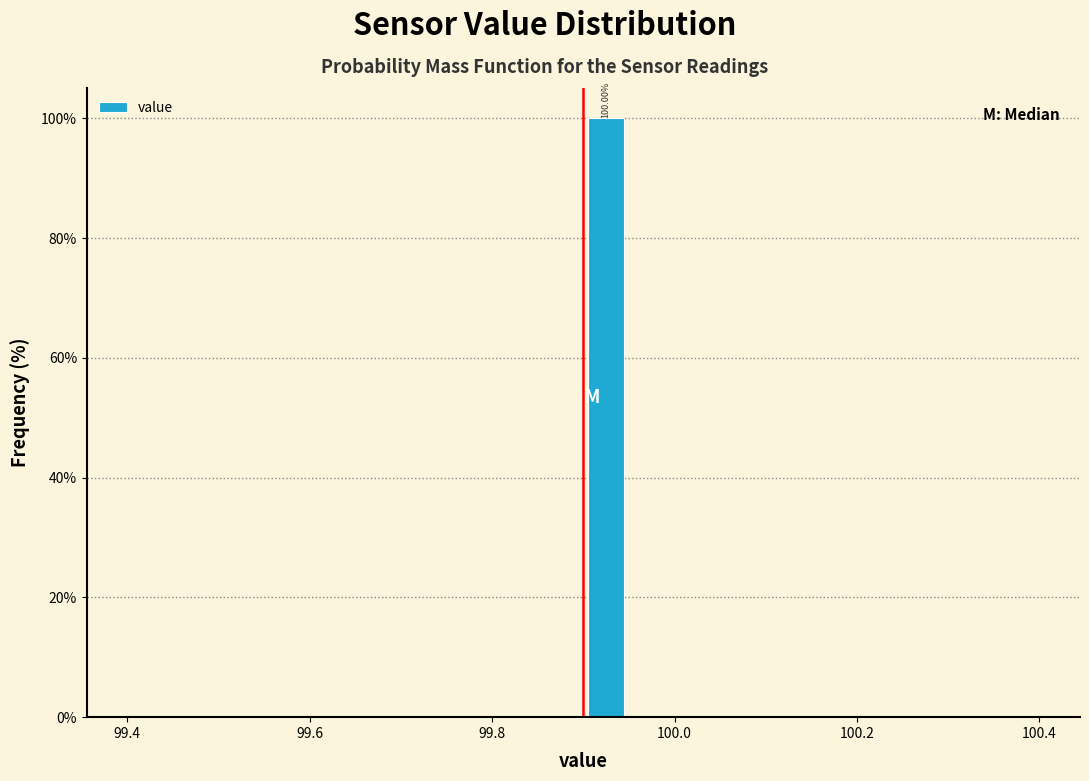

Read against the x-axis, roughly where is the centre of the tallest bar?

99.92